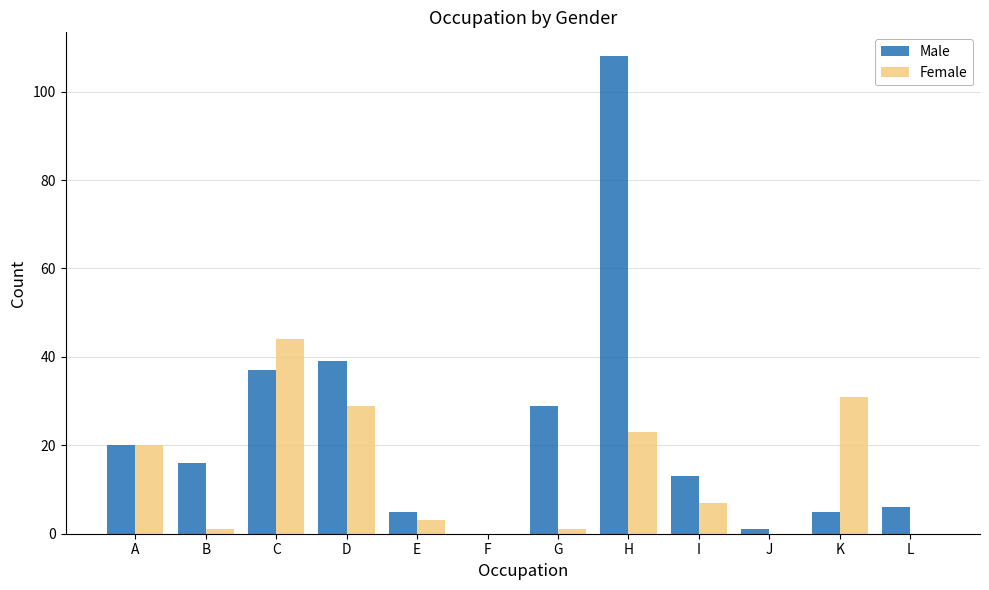

What is the sum of all Female values?

159